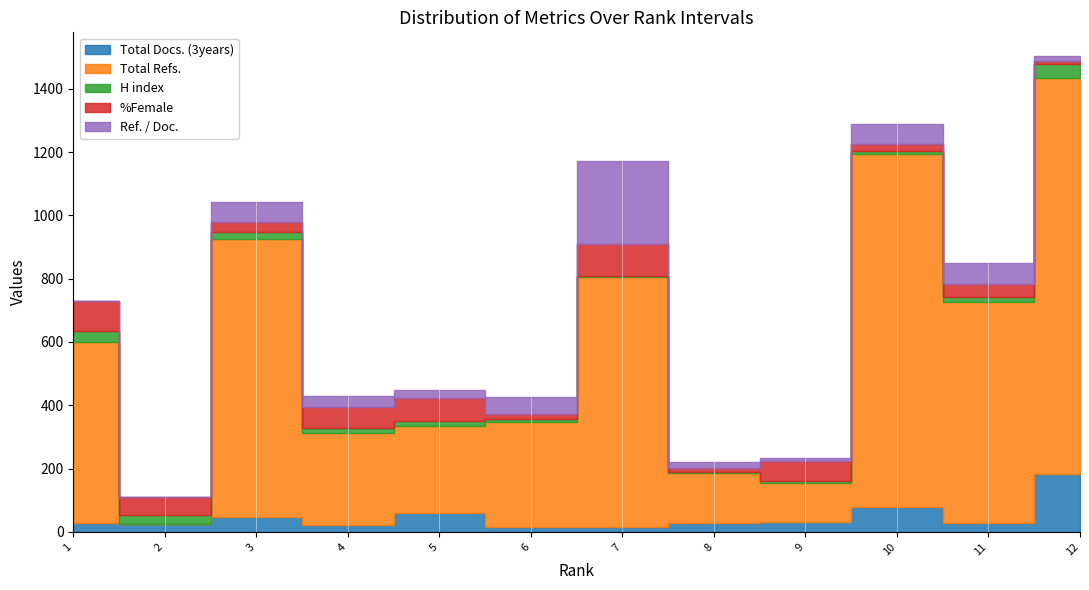

List the series in order of their peak value, highest first.

Total Refs., Ref. / Doc., Total Docs. (3years), %Female, H index